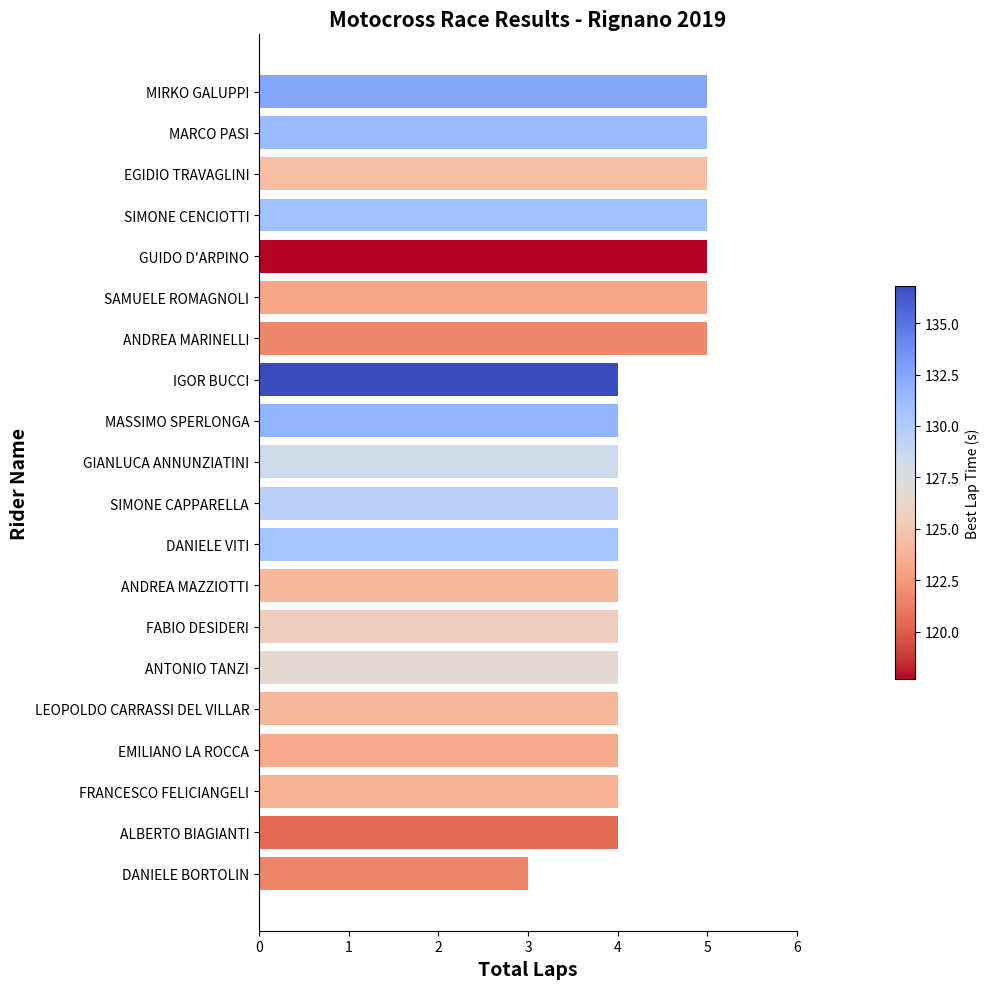

True or false: the data shows 8 at SIMONE CENCIOTTI.

False